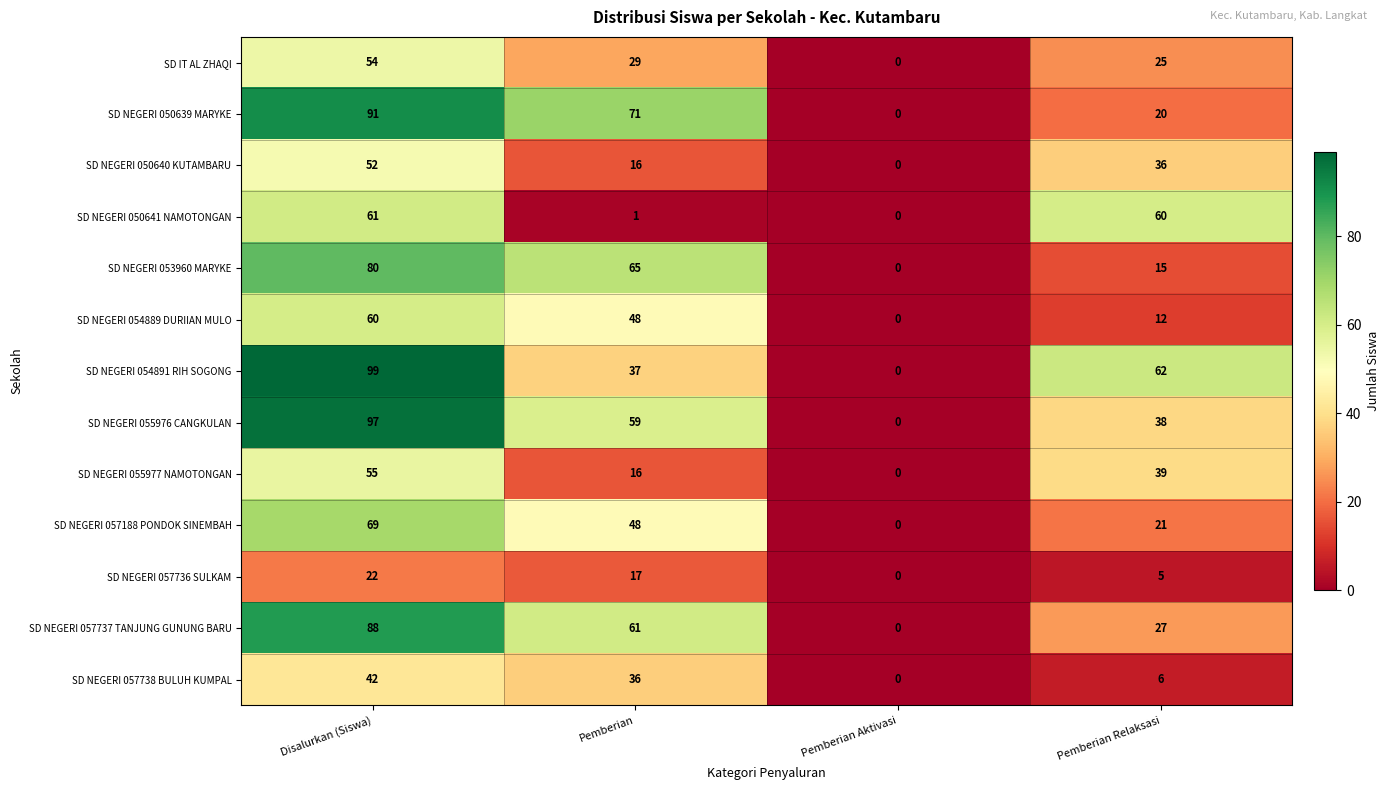

What is the approximate value of SD NEGERI 050641 NAMOTONGAN at Pemberian Relaksasi?

60